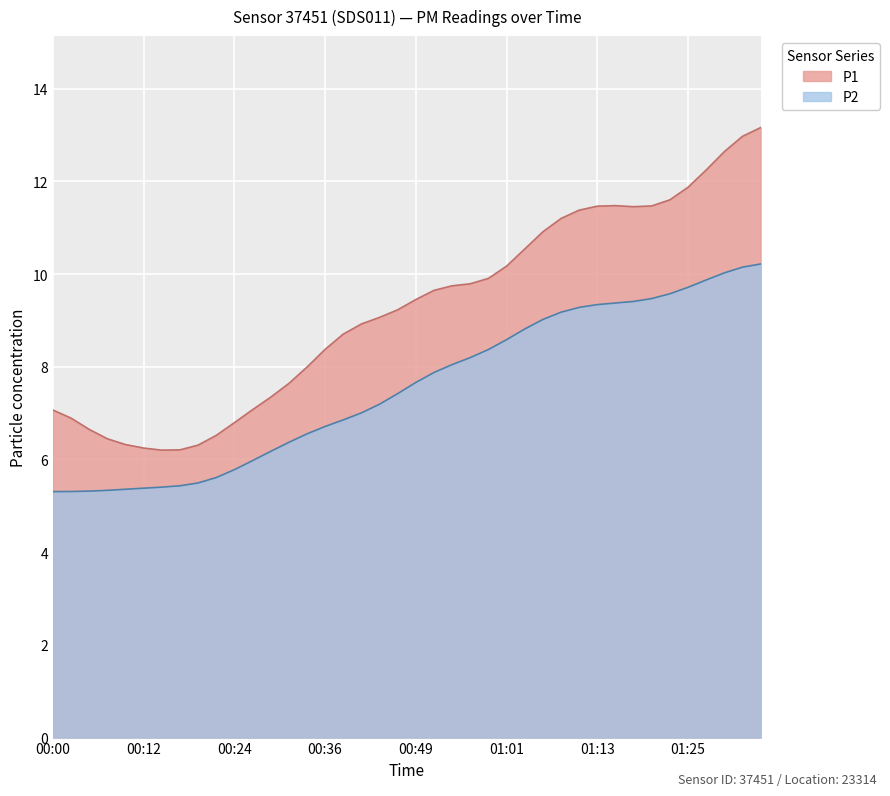

What is the change in value from 00:49 to 00:58?

+0.7